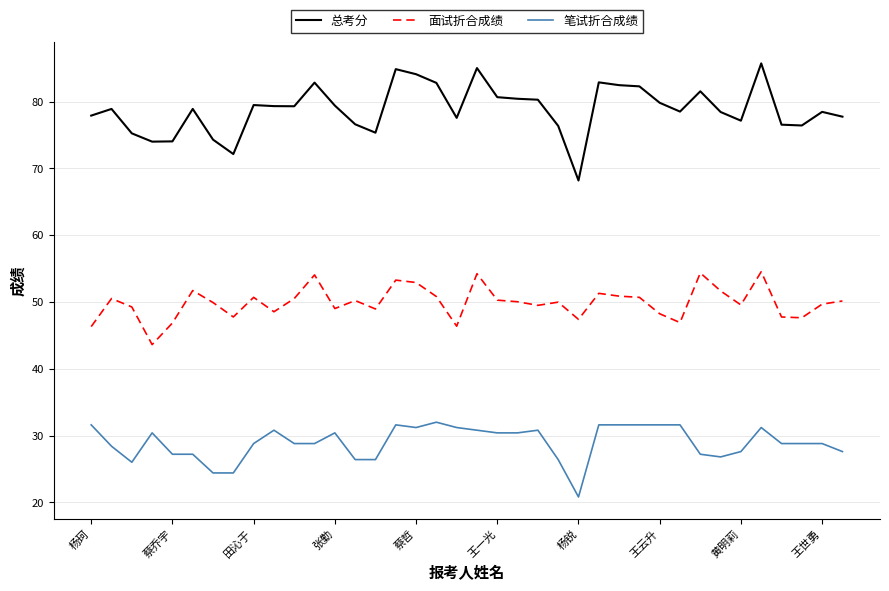

What is the difference between the maximum and minimum values in the 笔试折合成绩 series?

11.2